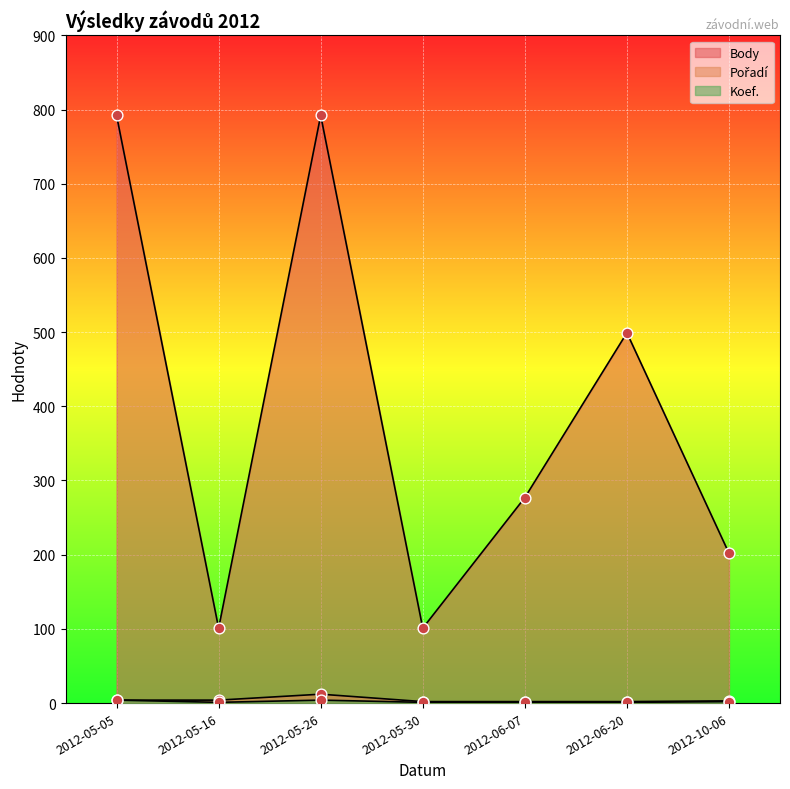

At how many categories does at least one series exceed 29?

7